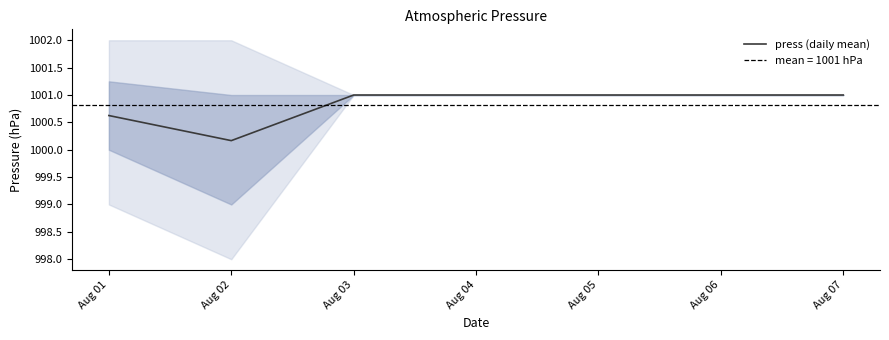

The chart shows a value of 1400.4 at Aug 05. True or false?

False